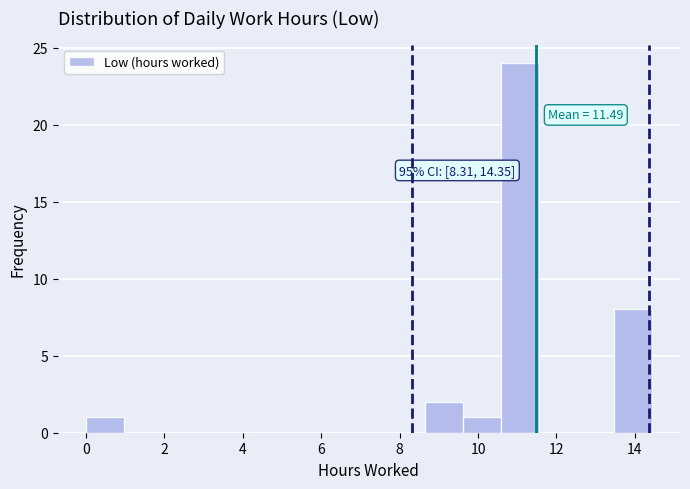

Which range on the x-axis has the tallest bar?

10.6 to 11.6